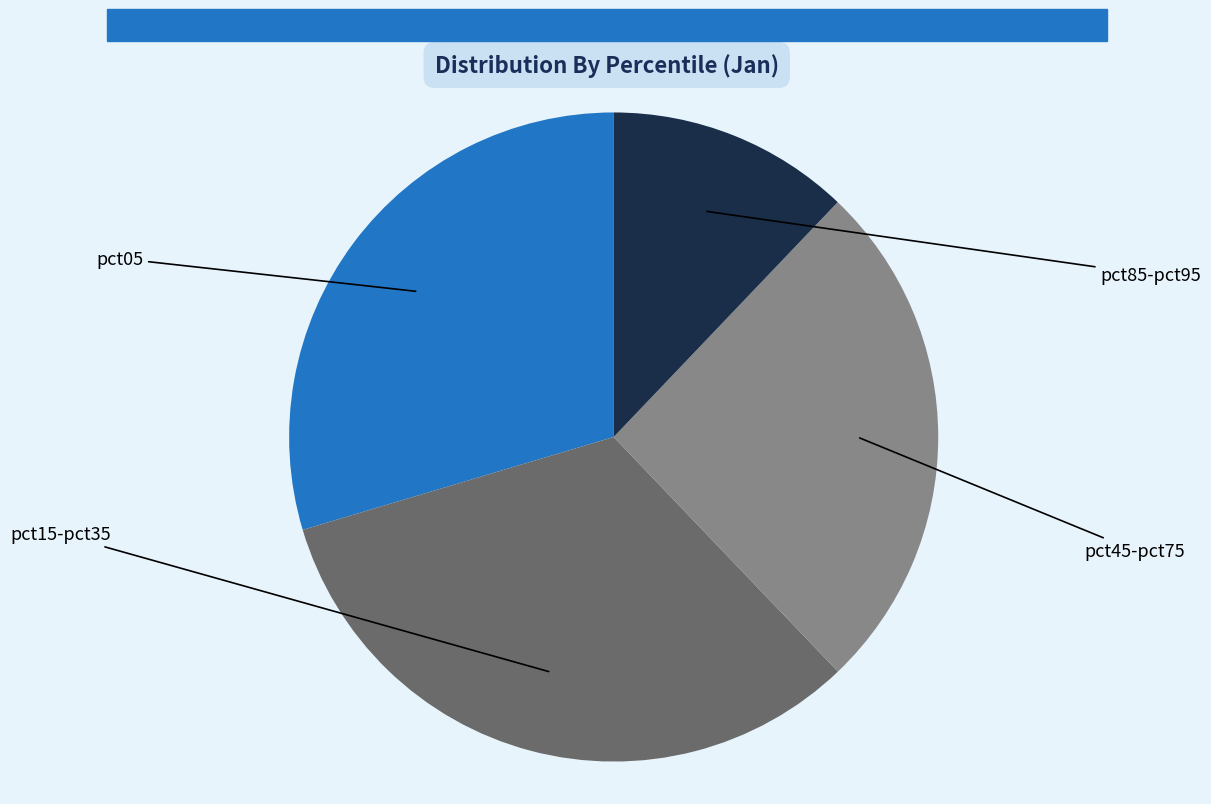

Is there any slice that represents more than half of the pie?

No